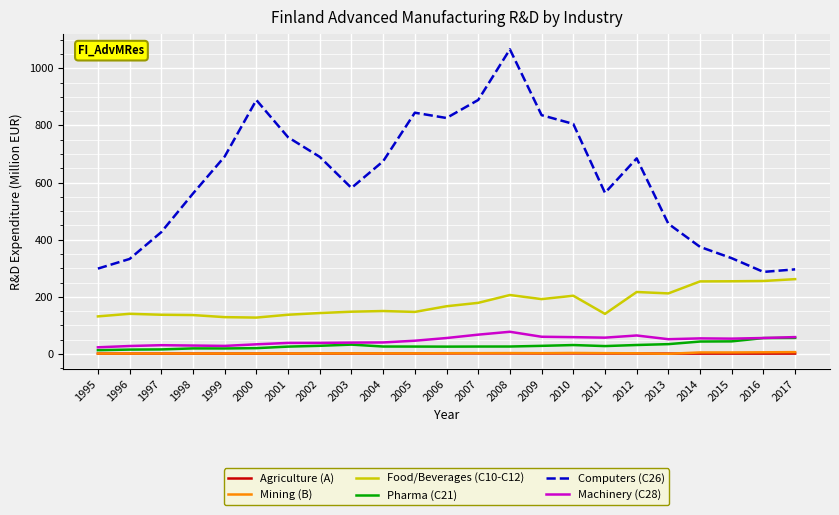

Is it true that Computers (C26) equals 320.3 at 1998?

False